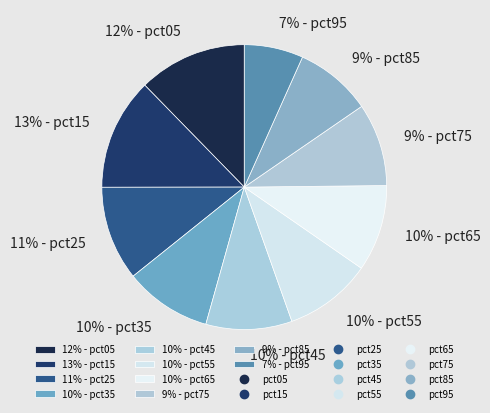

Approximately how many times larger is the value at 10% - pct65 compared to 11% - pct25?

0.9